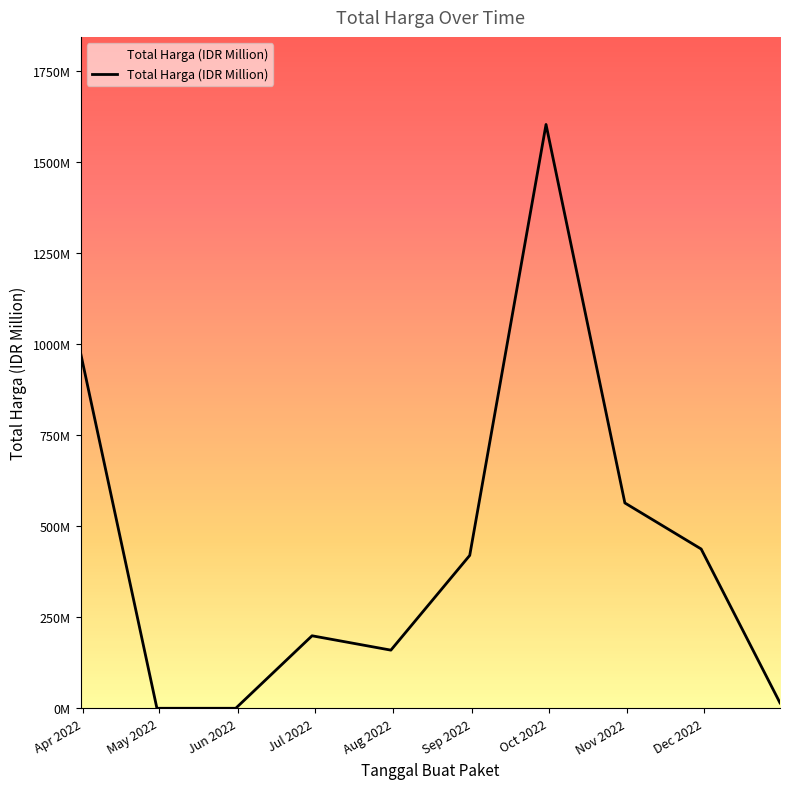

What is the greatest value displayed?

1604.2